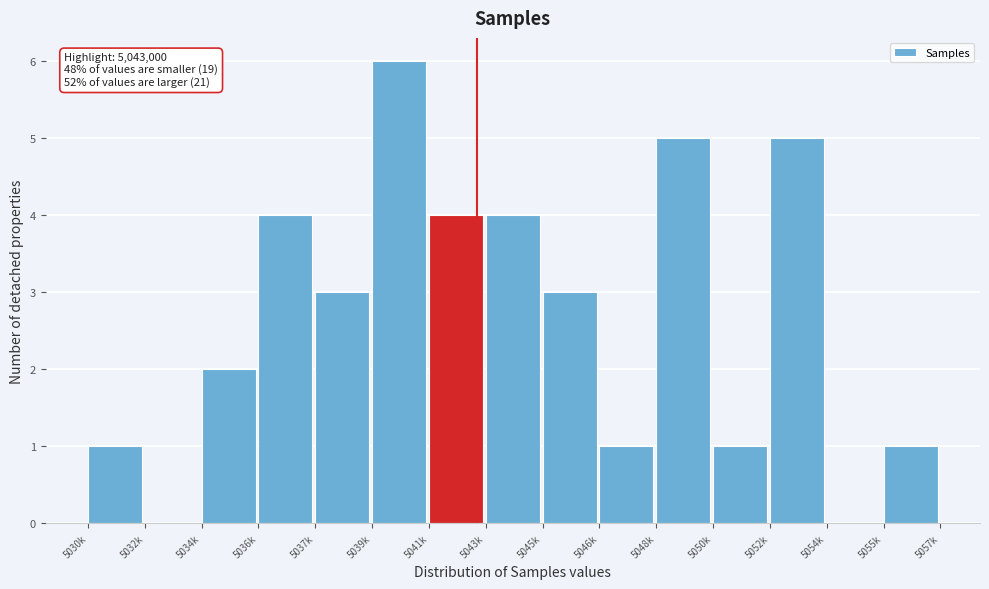

Reading left to right, list all the values displayed in this chart.

5030k=1	5032k=0	5034k=2	5036k=4	5037k=3	5039k=6	5041k=4	5043k=4	5045k=3	5046k=1	5048k=5	5050k=1	5052k=5	5054k=0	5055k=1